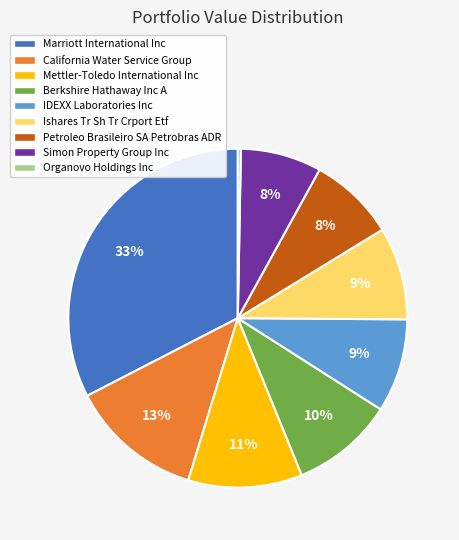

Which slice is the smallest?

Organovo Holdings Inc